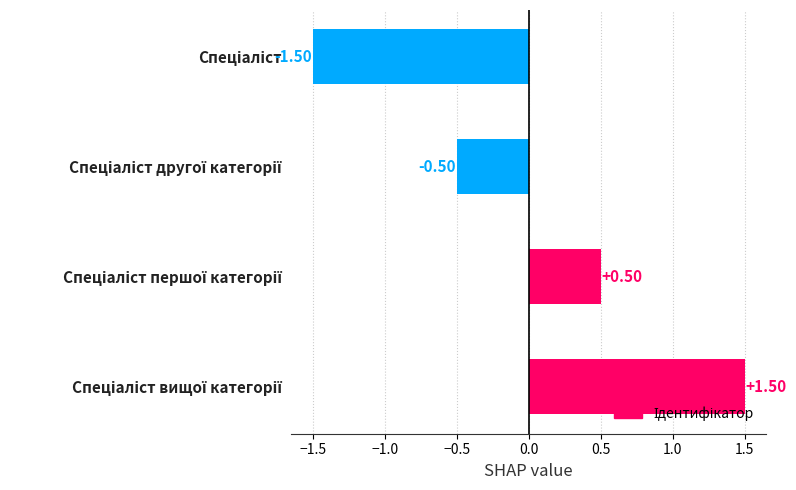

What is the difference between the maximum and minimum values?

3.0